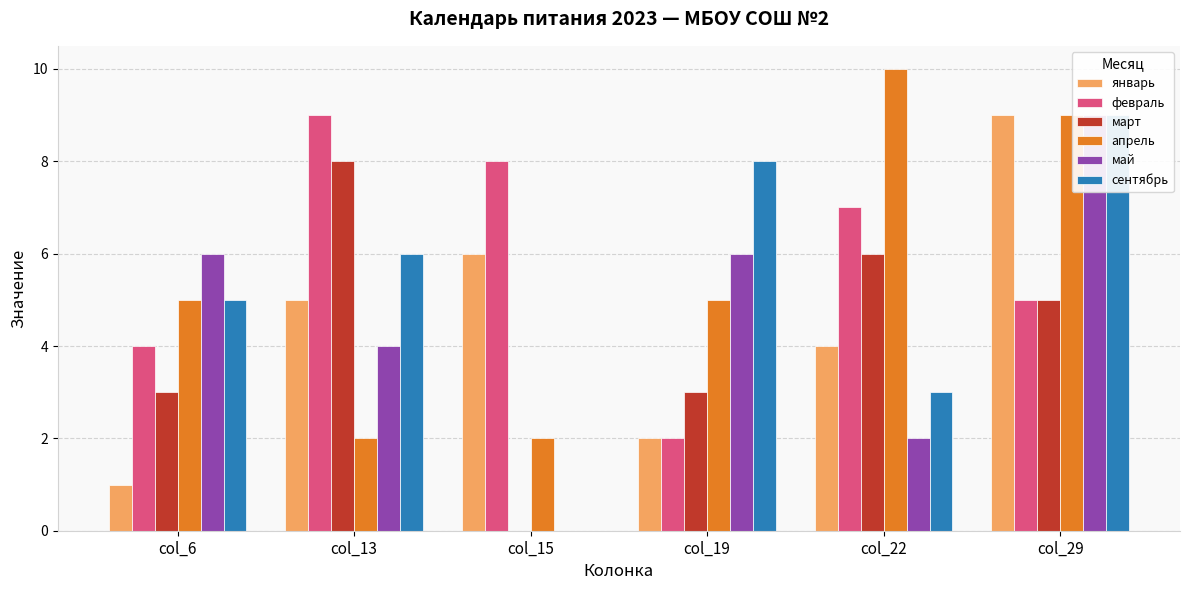

The value of февраль at col_22 is 7. True or false?

True